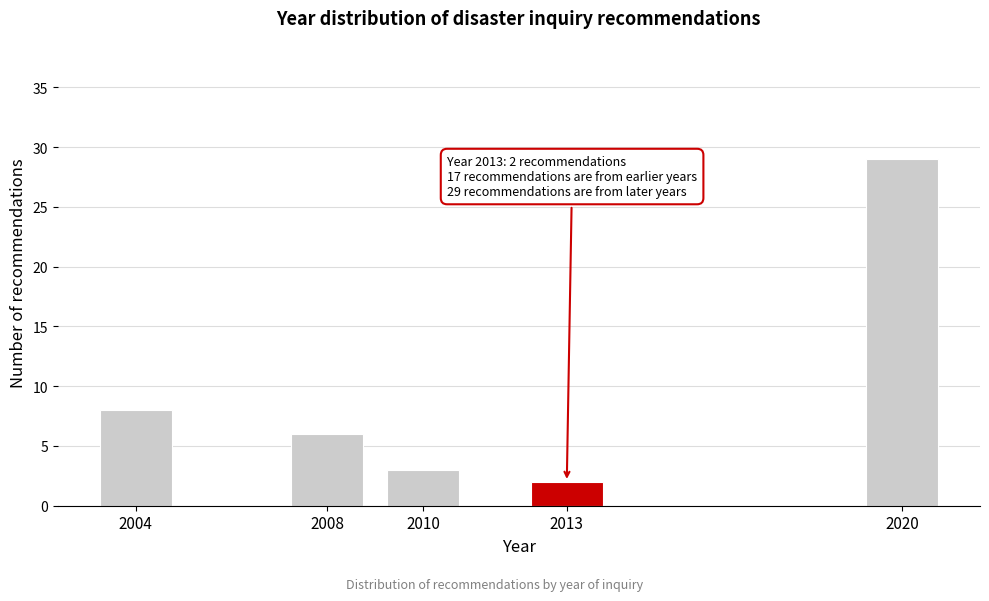

Reading left to right, extract all data points from this chart.

2004=8	2008=6	2010=3	2013=2	2020=29